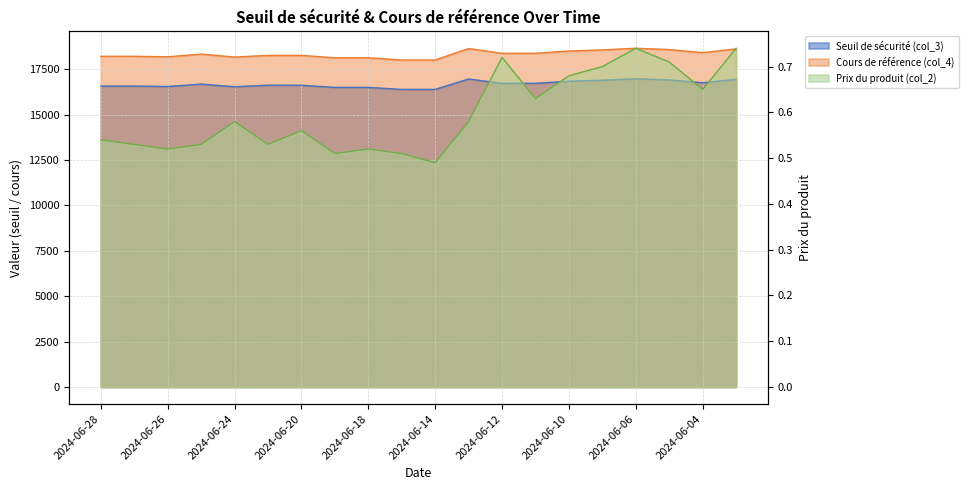

What is the difference between the maximum and minimum values in the Cours de référence (col_4) series?

644.5